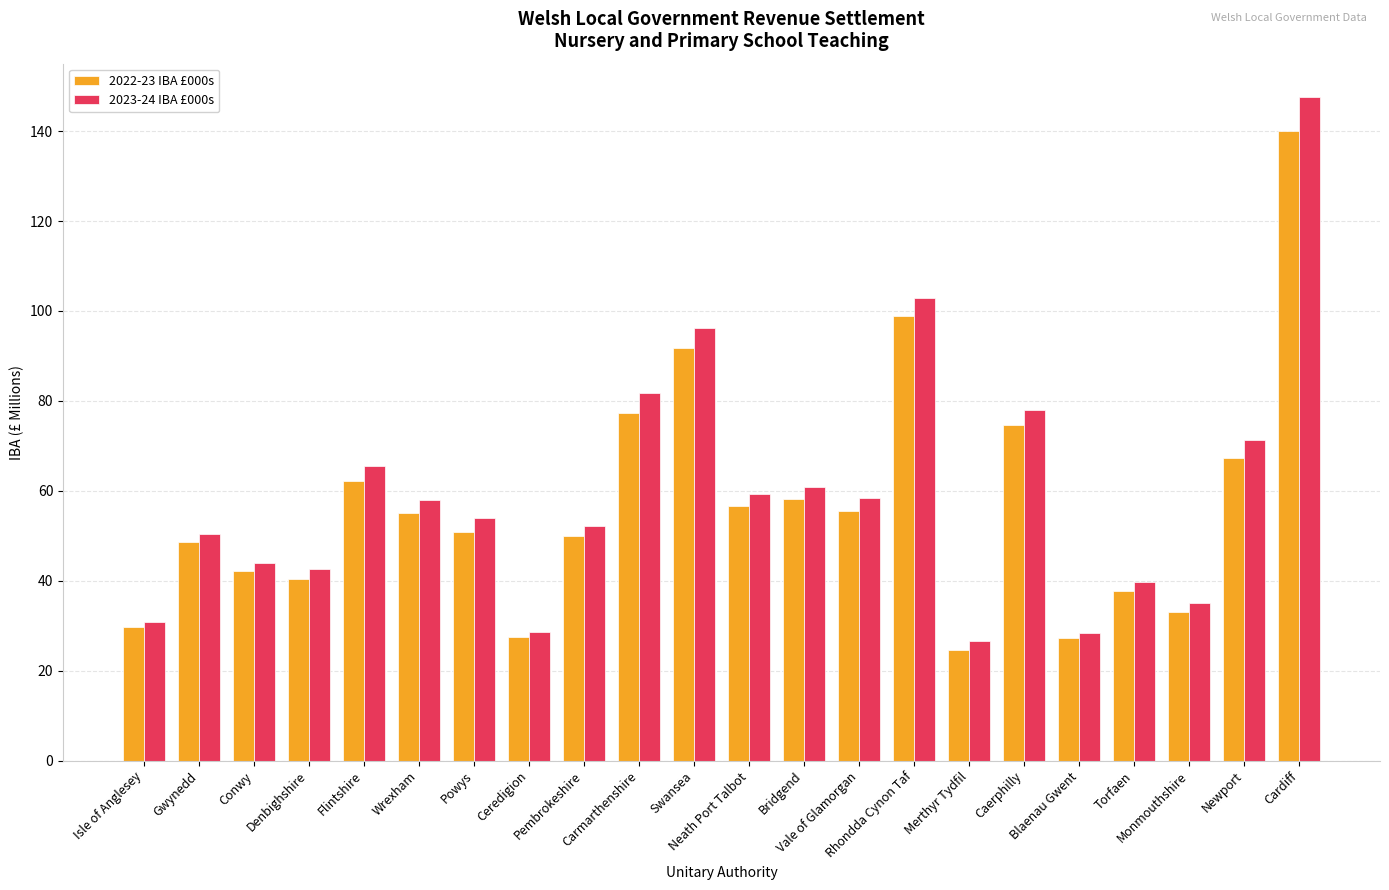

What is the maximum value shown in the chart?

147.6